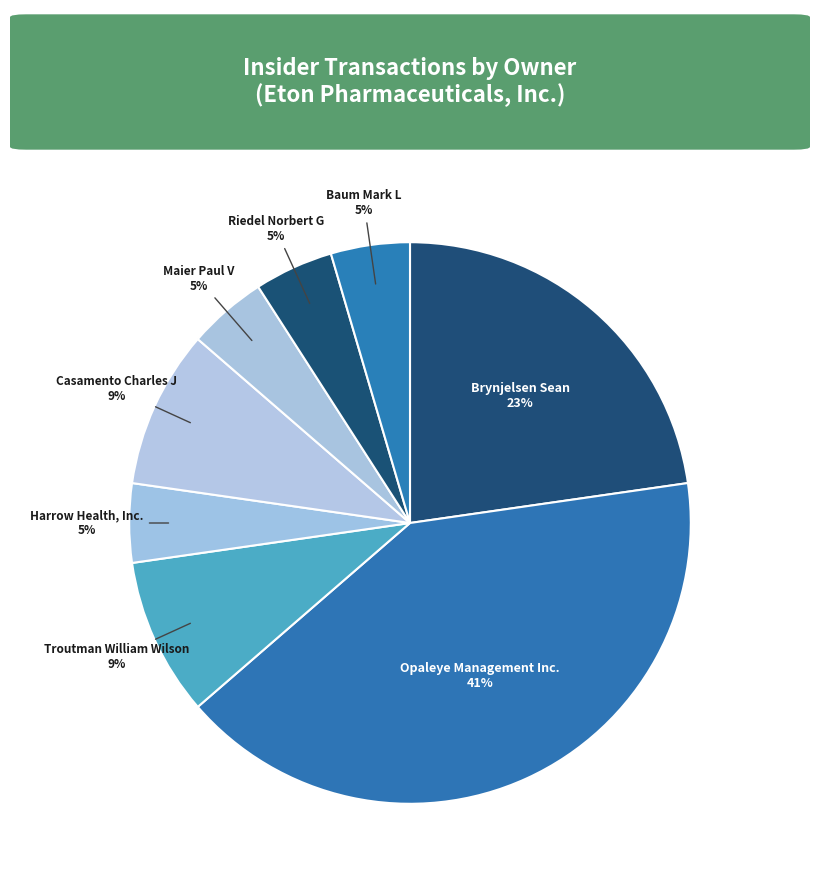

Does any single category account for the majority?

No